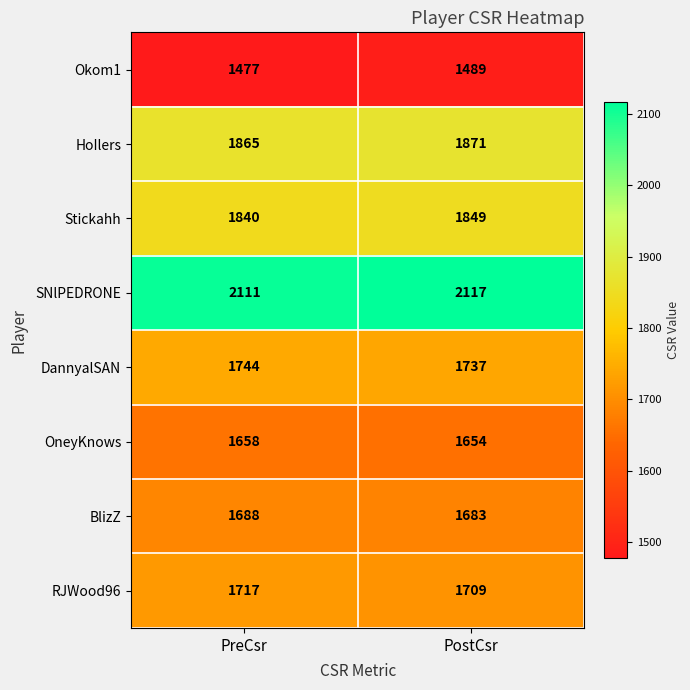

What is the total value across all series at PostCsr?

14109